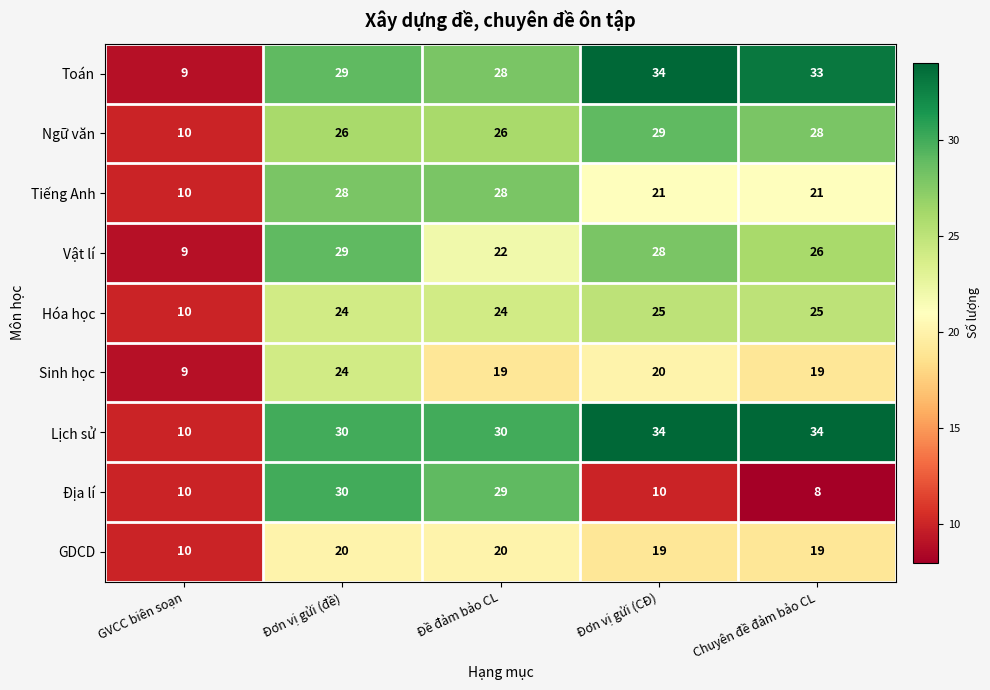

What is the difference between the maximum and minimum values in the Tiếng Anh series?

18